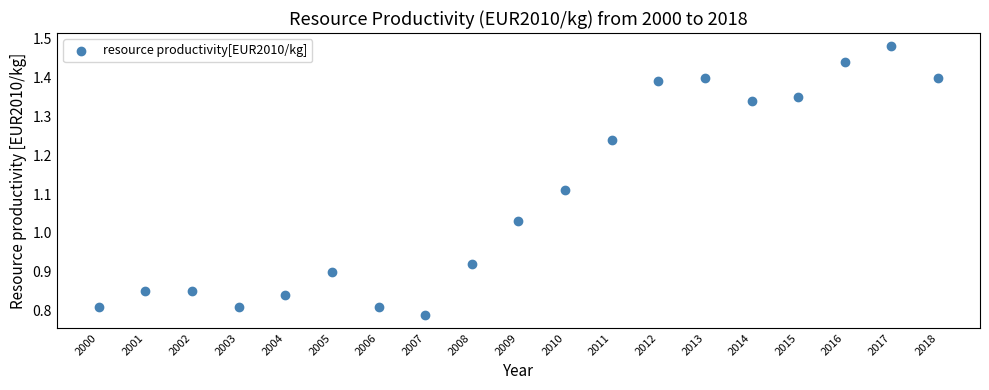

What is the range of X values (max minus min)?

18.0